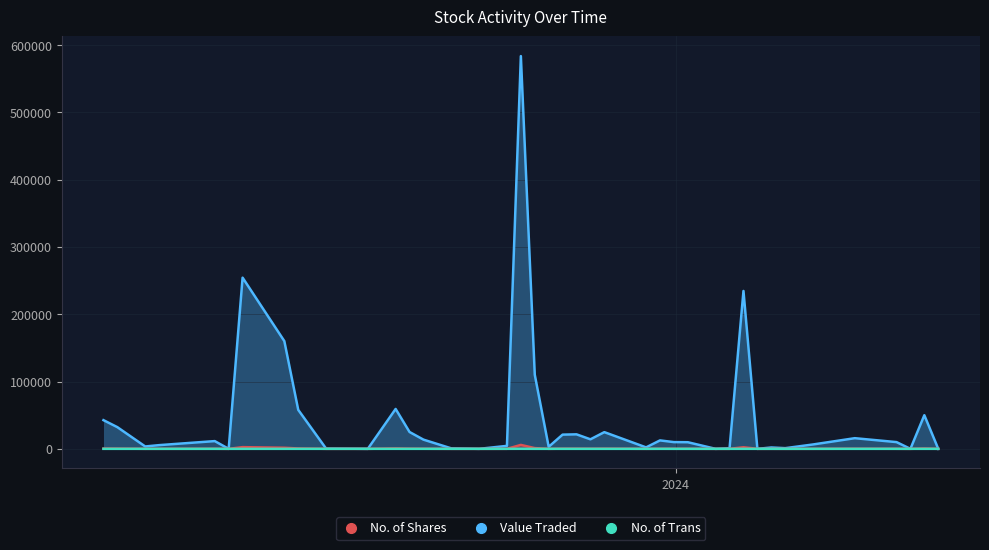

Which series has the largest total across all categories?

No. of Shares